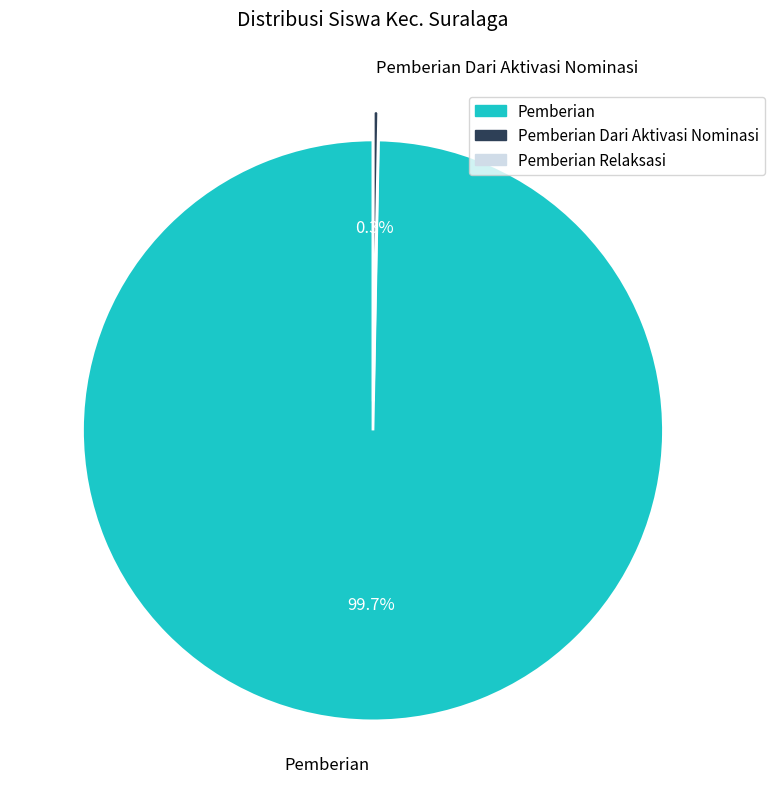

Is the sum of Pemberian Dari Aktivasi Nominasi and Pemberian greater than half?

Yes